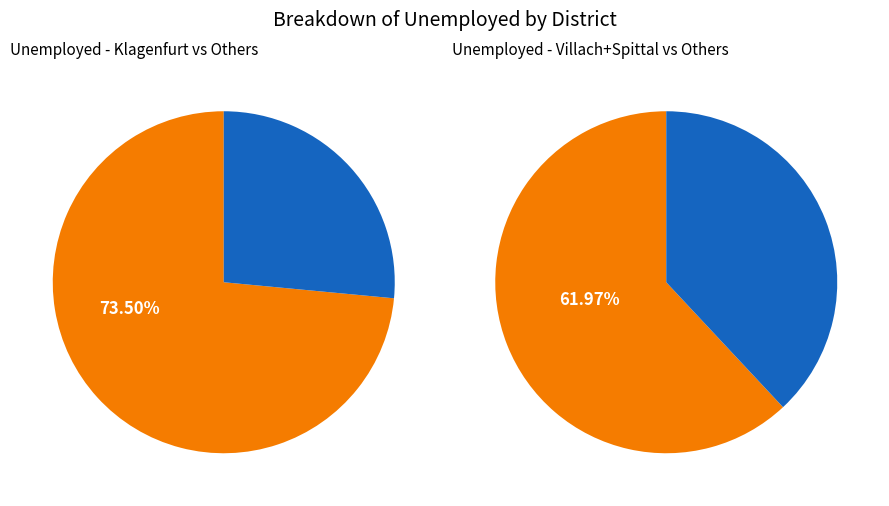

The Hermagor slice represents 1% of the pie. True or false?

False